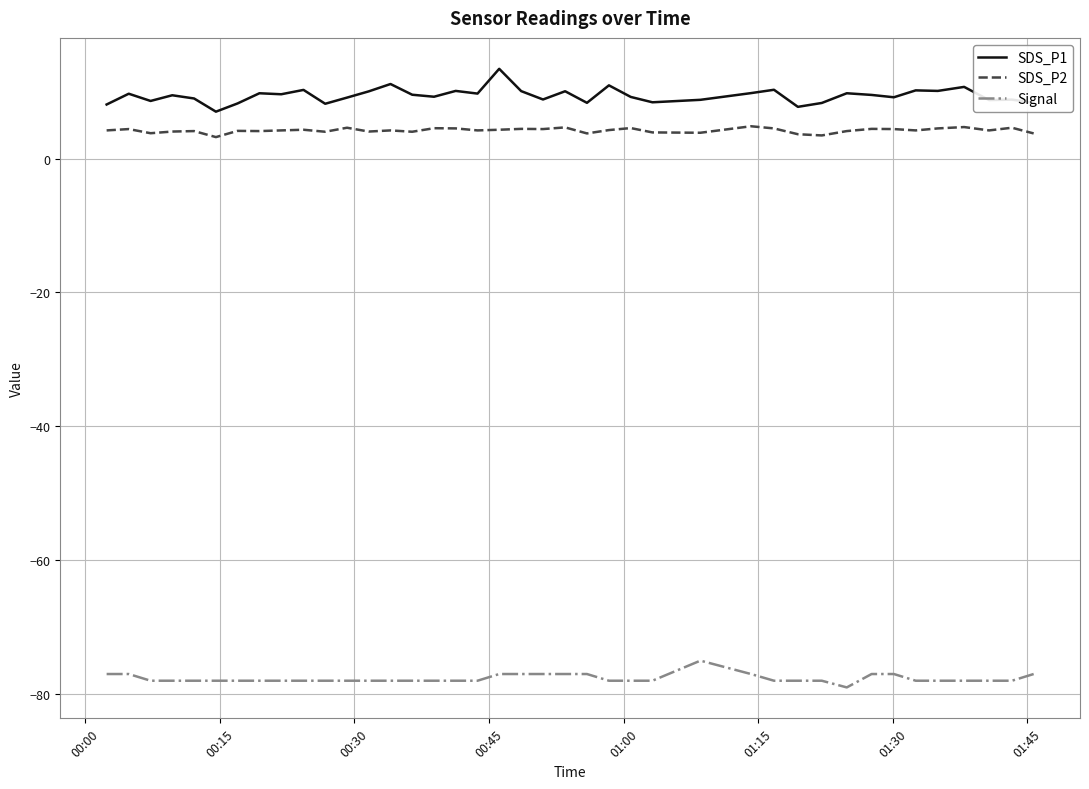

Rank the series by their maximum value, from lowest to highest.

Signal, SDS_P2, SDS_P1